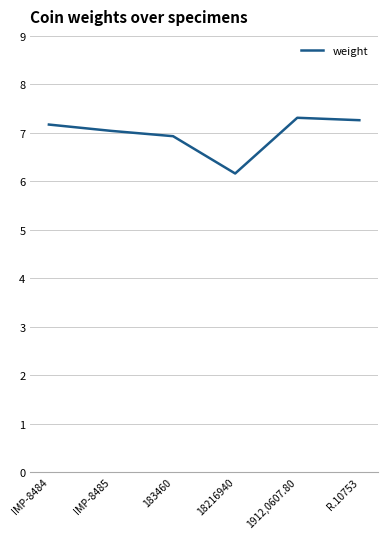

Is it true that the value at R.10753 is 2.3?

False